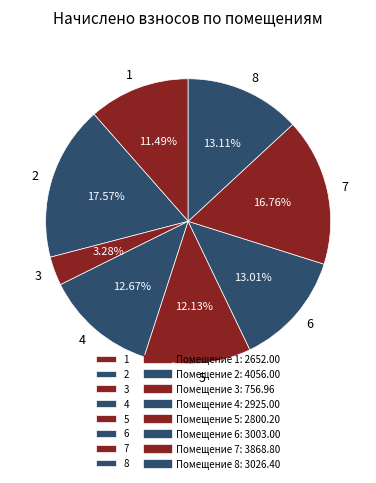

What is the total percentage of 5 and 3?

15.4%